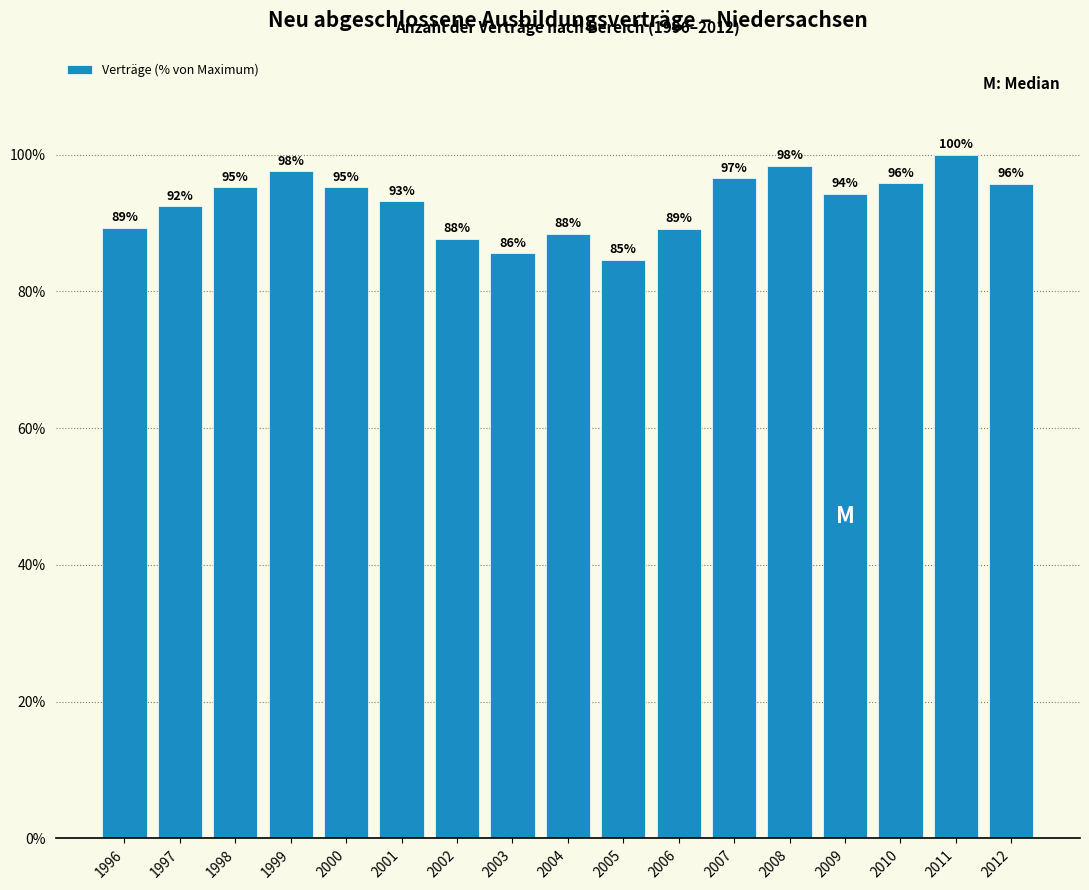

What is the value of the 11th bar from the left?

89.1